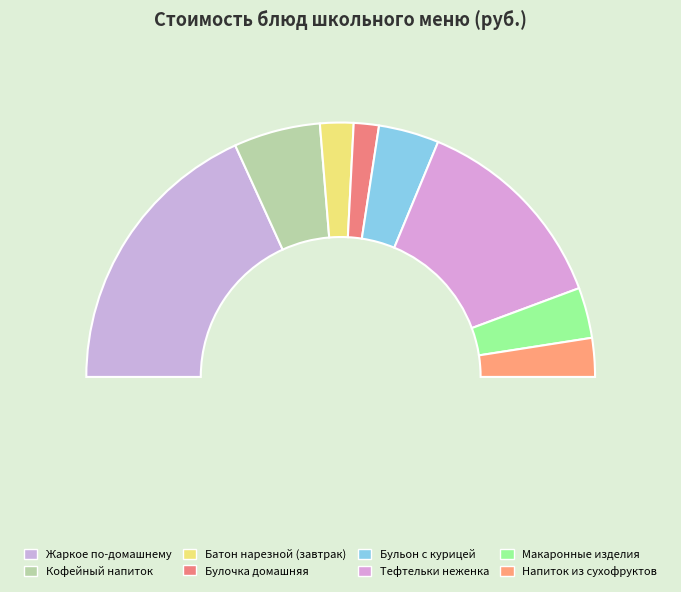

What is the ratio of the value at Батон нарезной (завтрак) to the value at Тефтельки неженка?

0.2